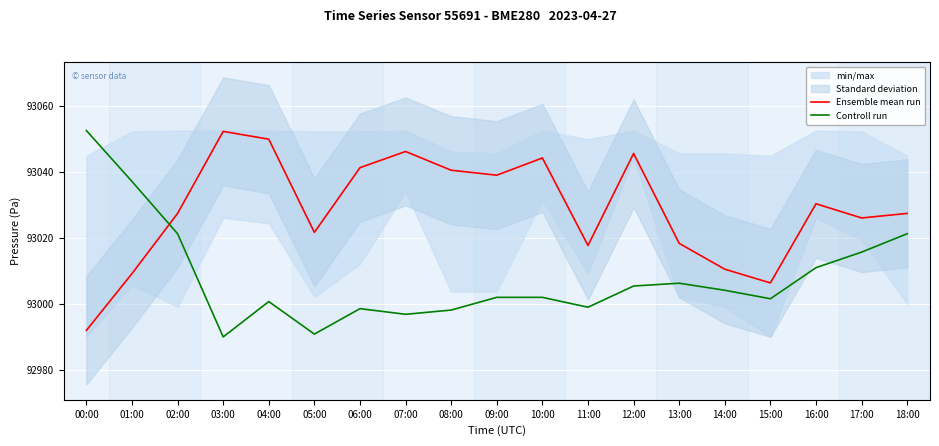

What is the difference between the maximum and minimum values in the Ensemble mean run series?

60.3